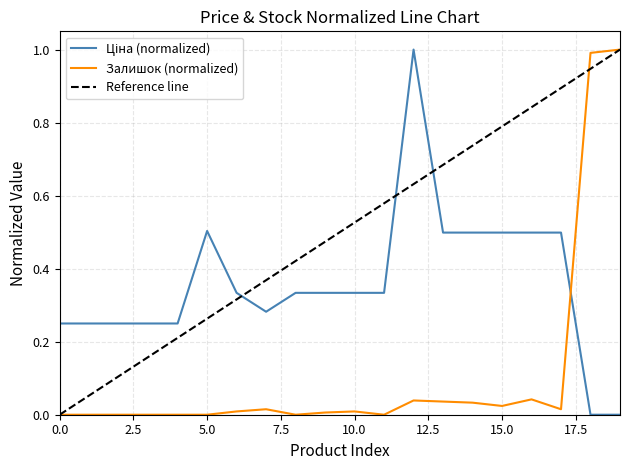

List the series in order of their peak value, highest first.

Ціна, Залишок